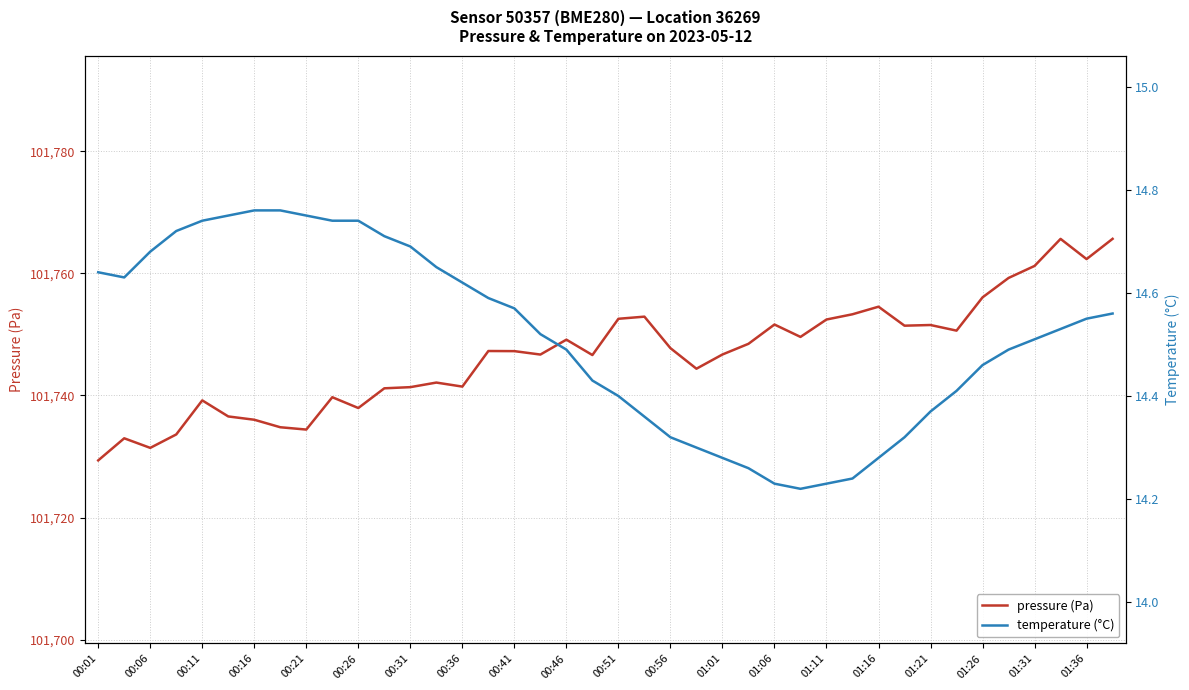

At how many categories does at least one series exceed 65385?

40